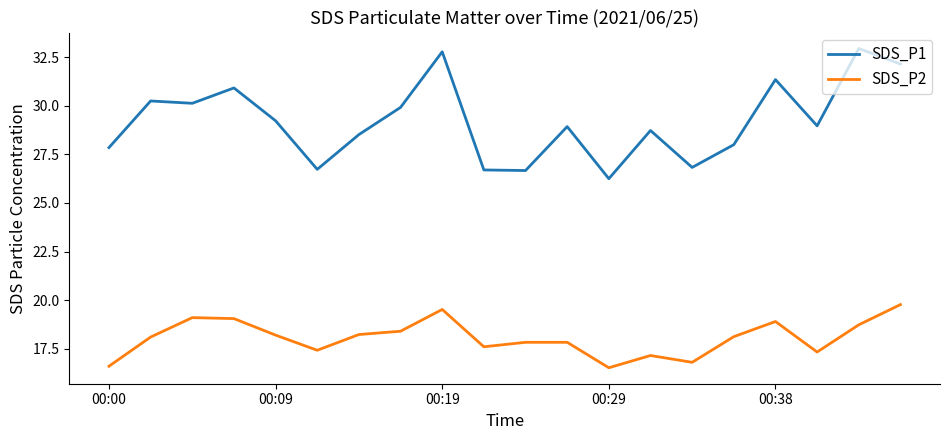

True or false: SDS_P2 and SDS_P1 cross at least once.

False